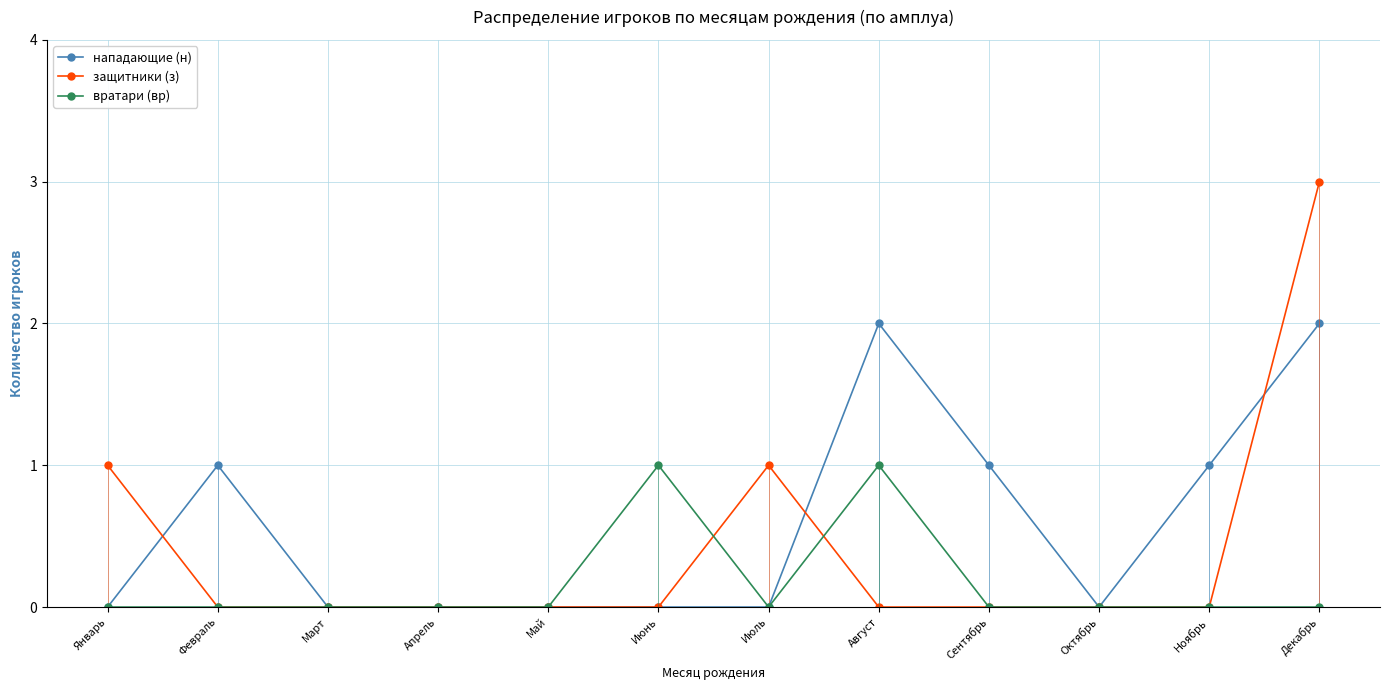

Reading left to right, list all the values displayed in this chart.

нападающие (н): 0	1	0	0	0	0	0	2	1	0	1	2
защитники (з): 1	0	0	0	0	0	1	0	0	0	0	3
вратари (вр): 0	0	0	0	0	1	0	1	0	0	0	0